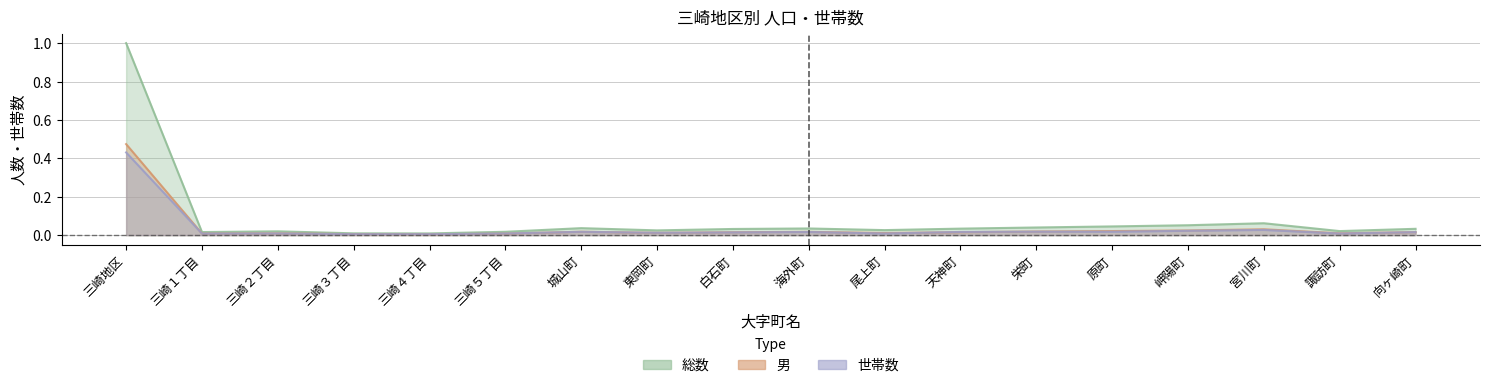

What are all the series names shown in the legend?

総数, 男, 世帯数